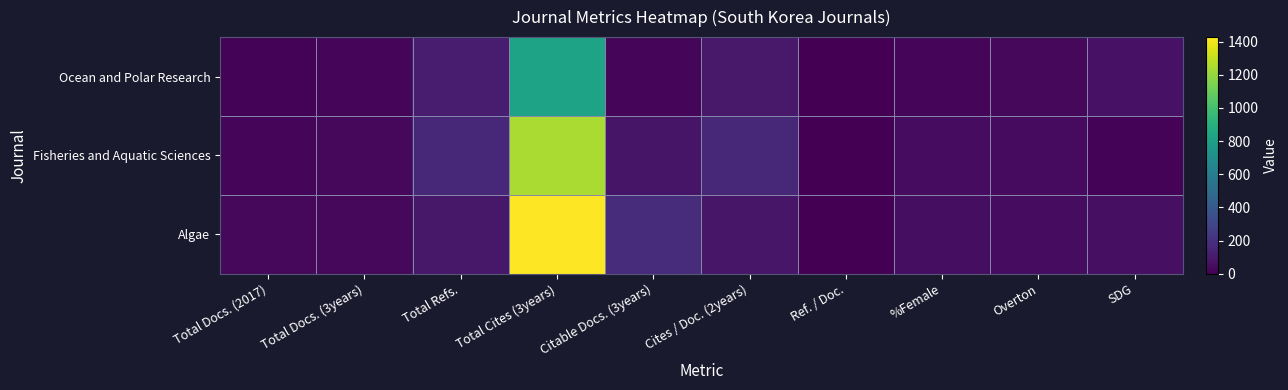

Reading left to right, list all the values displayed in this chart.

Ocean and Polar Research: Total Docs. (2017)=16	Total Docs. (3years)=27	Total Refs.=108	Total Cites (3years)=828	Citable Docs. (3years)=22	Cites / Doc. (2years)=96	Ref. / Doc.=0	%Female=23	Overton=30	SDG=67
Fisheries and Aquatic Sciences: Total Docs. (2017)=25	Total Docs. (3years)=31	Total Refs.=165	Total Cites (3years)=1244	Citable Docs. (3years)=82	Cites / Doc. (2years)=163	Ref. / Doc.=0	%Female=49	Overton=40	SDG=13
Algae: Total Docs. (2017)=30	Total Docs. (3years)=30	Total Refs.=93	Total Cites (3years)=1427	Citable Docs. (3years)=182	Cites / Doc. (2years)=84	Ref. / Doc.=1	%Female=54	Overton=47	SDG=57